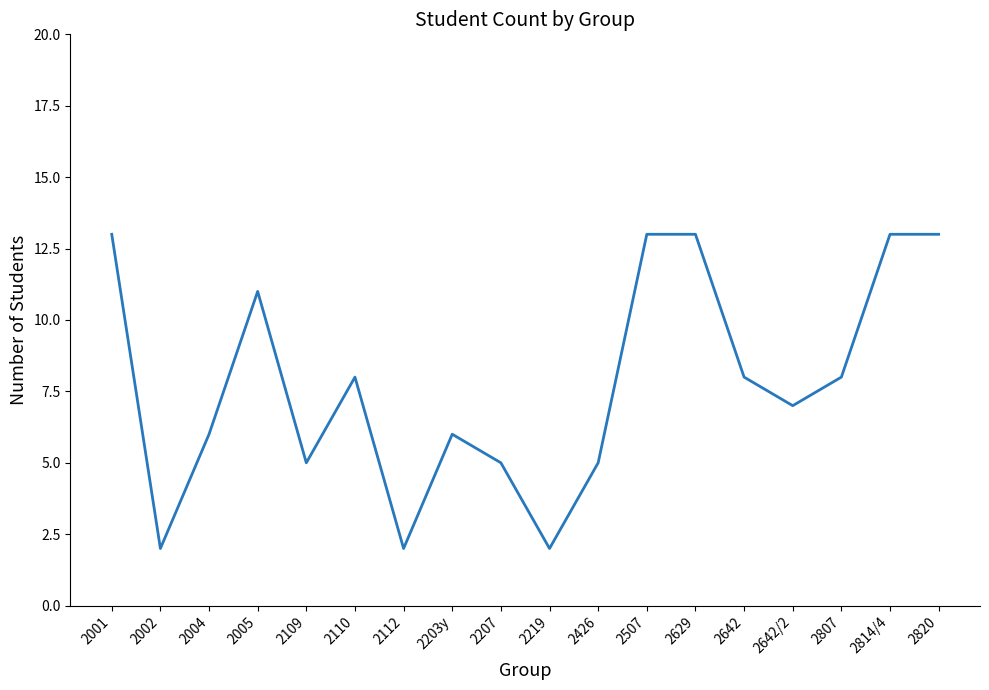

The chart shows a value of 1 at 2112. True or false?

False